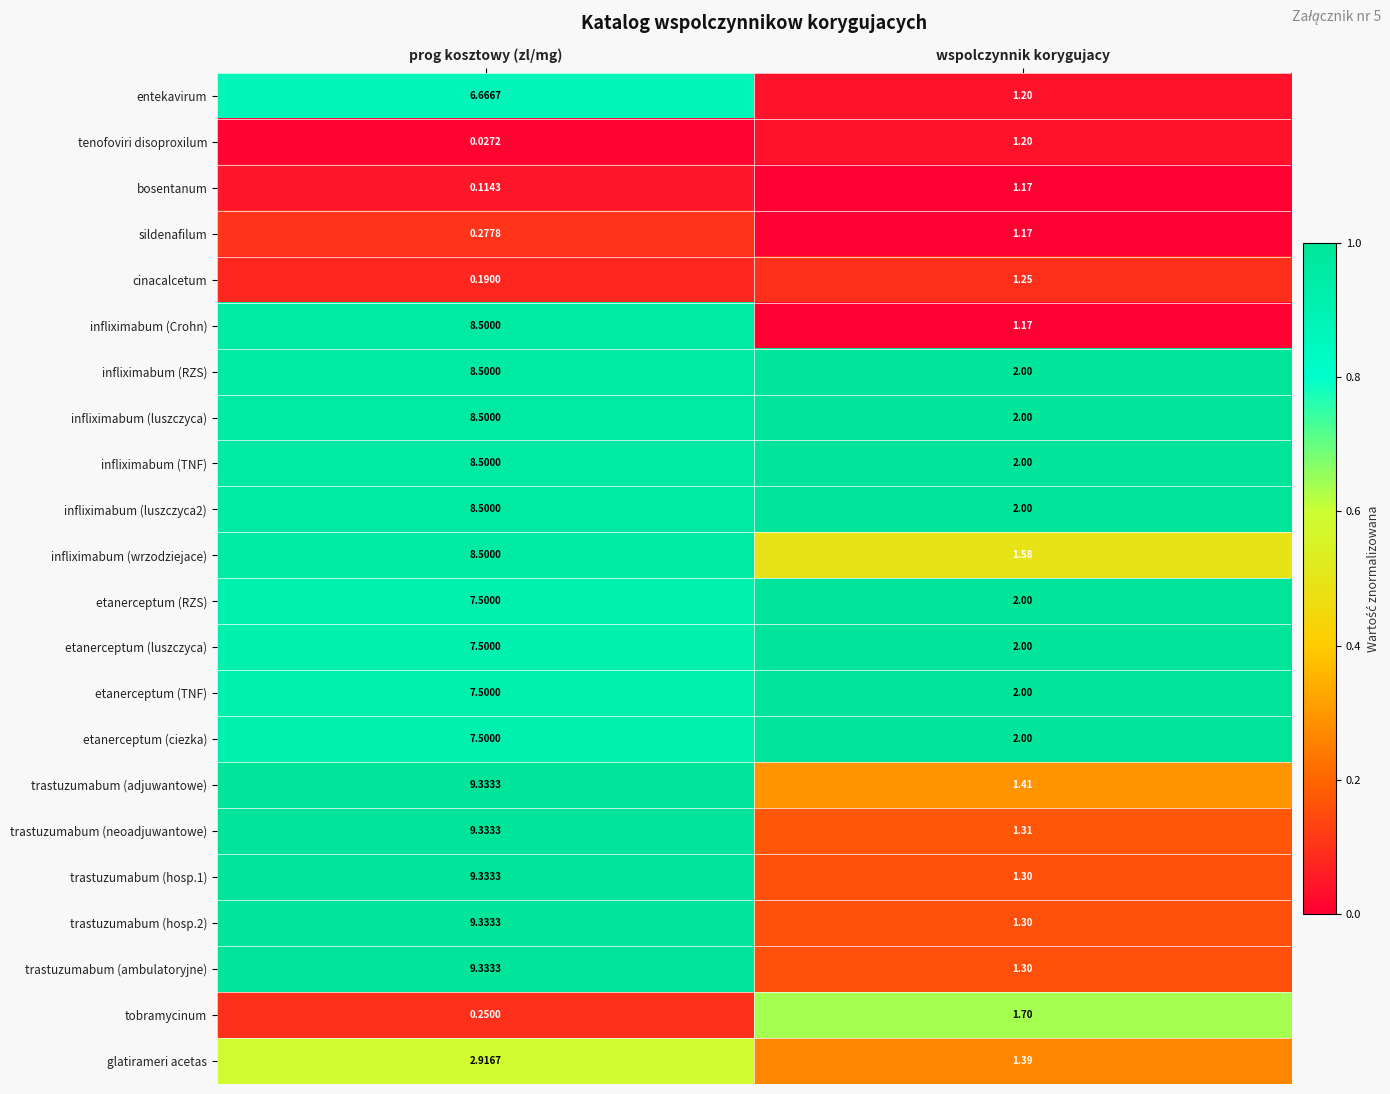

How many data points in etanerceptum (TNF) are less than 7?

1